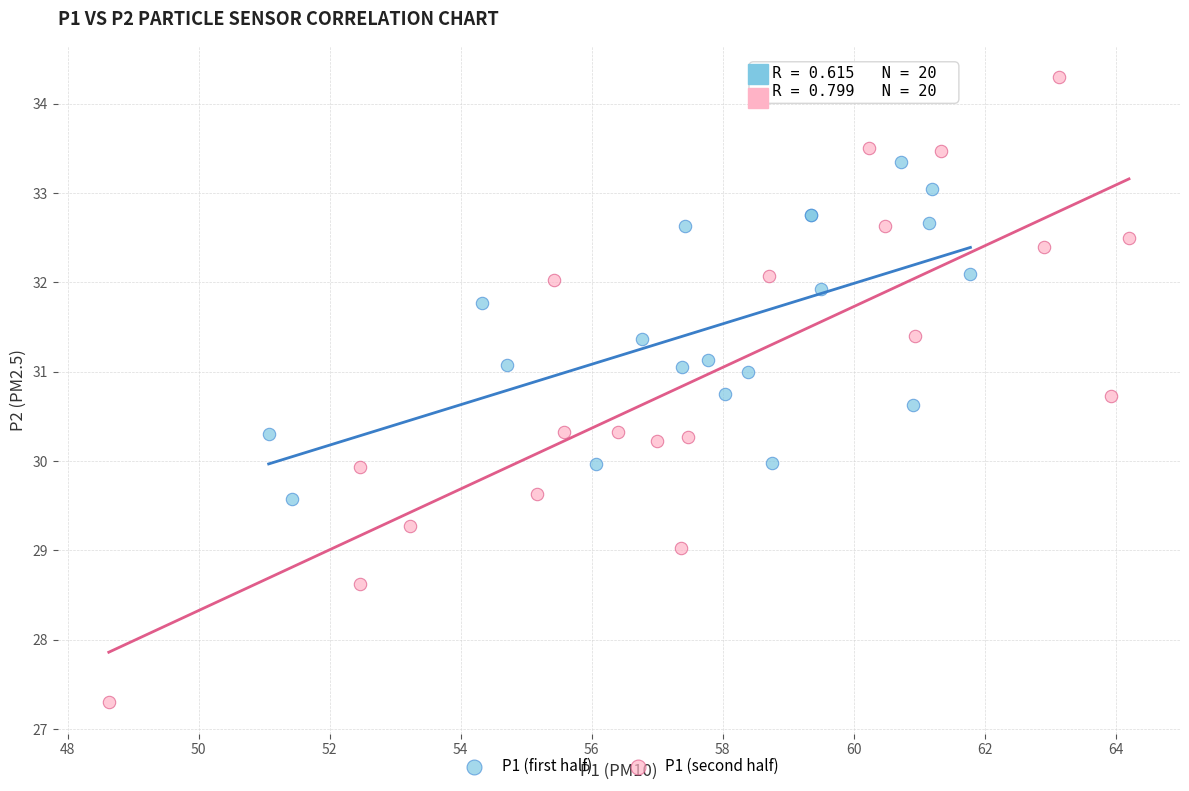

Which series contains the highest Y value?

P1 (second half)